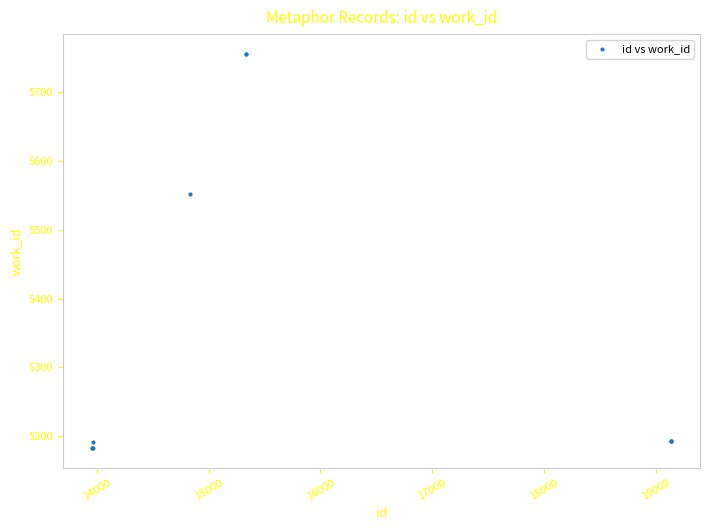

What Y value in the scatter plot is closest to 5469?

5552